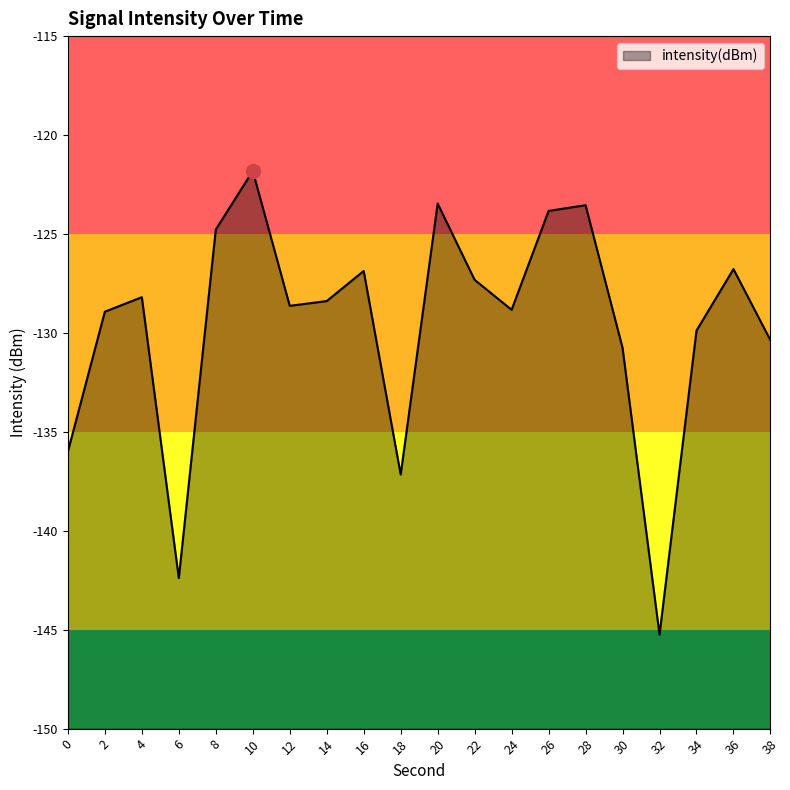

What is the value of the 6th point from the left?

-121.8